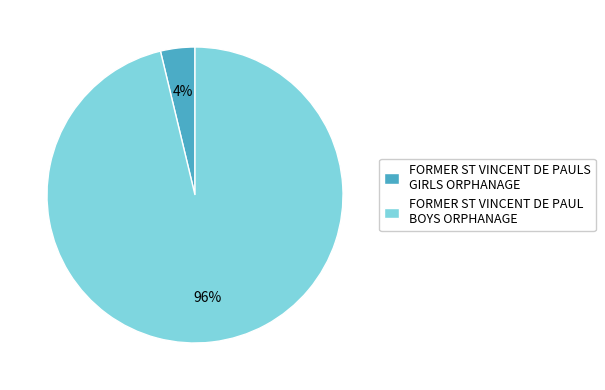

To the nearest percent, what is the difference between the FORMER ST VINCENT DE PAULS GIRLS ORPHANAGE and FORMER ST VINCENT DE PAUL BOYS ORPHANAGE slice percentages?

92%